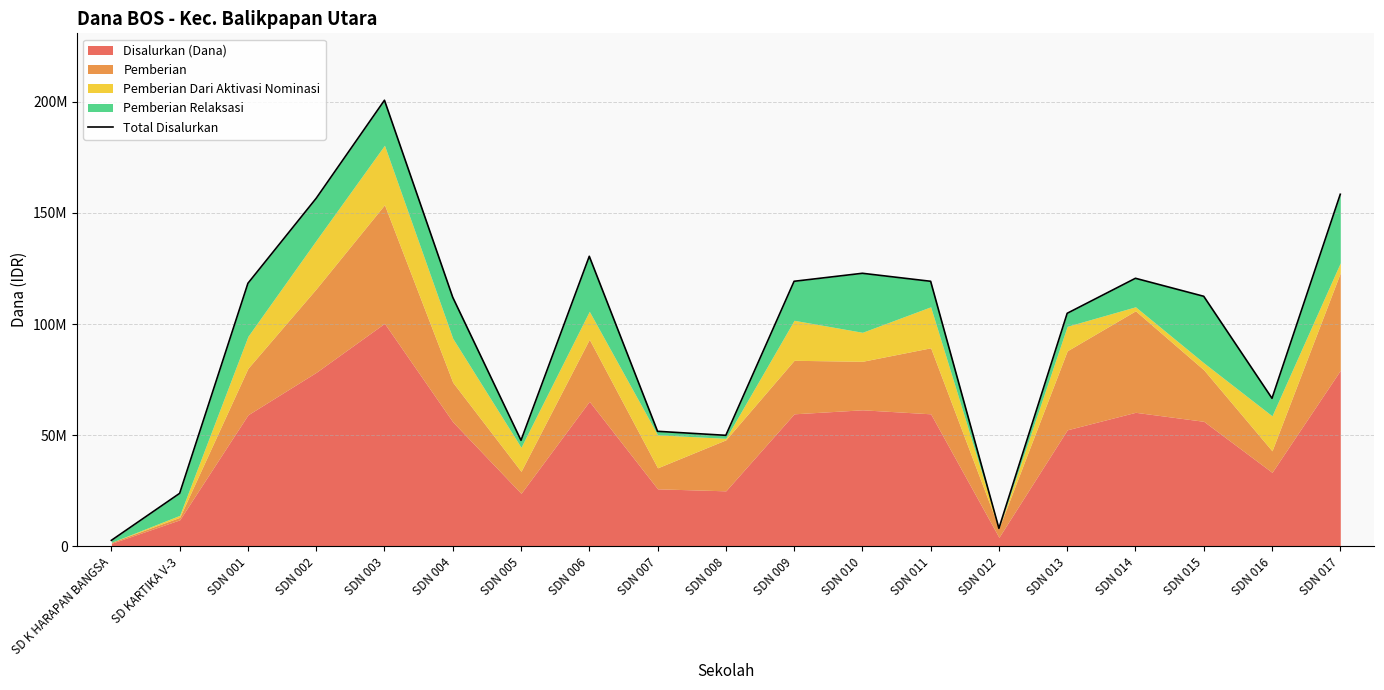

The value at SDN 009 is 38793849. True or false?

False